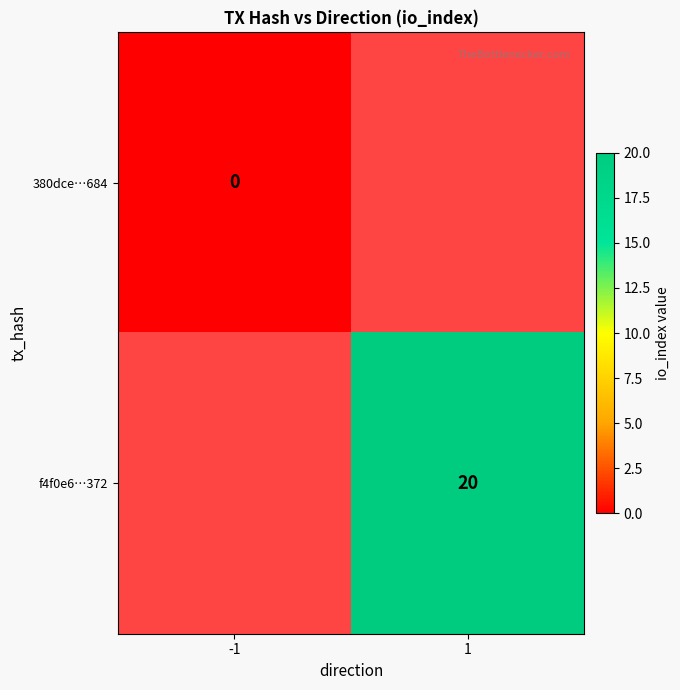

Is the value of 380dce…684 at -1 greater than the value of f4f0e6…372 at 1?

No